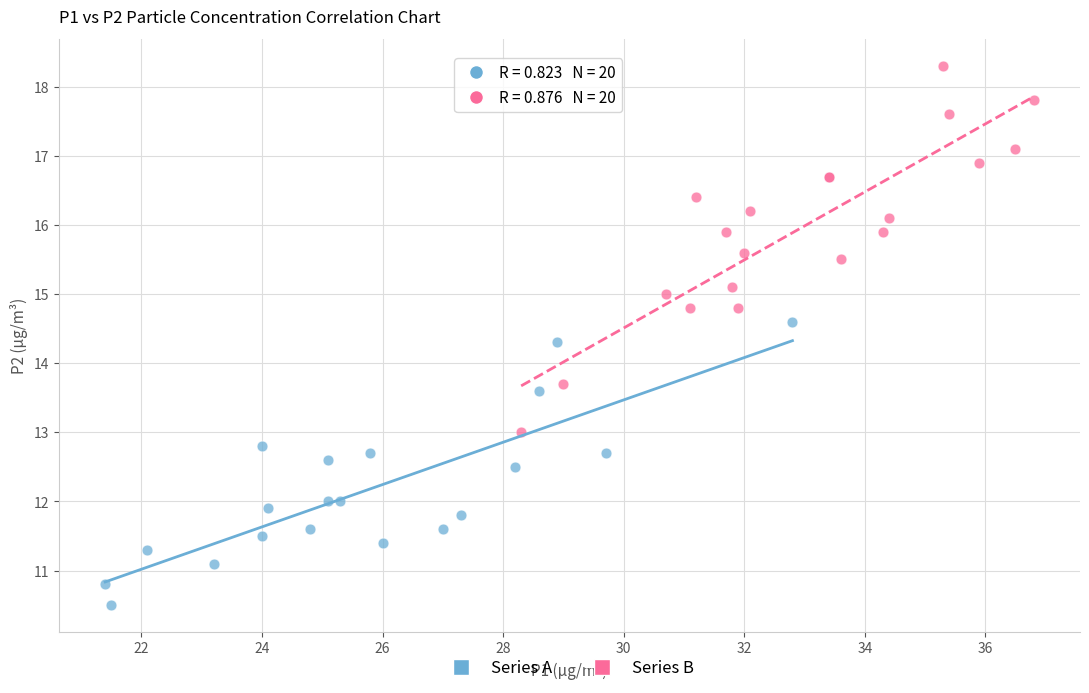

Which series reaches the minimum Y coordinate?

Series A